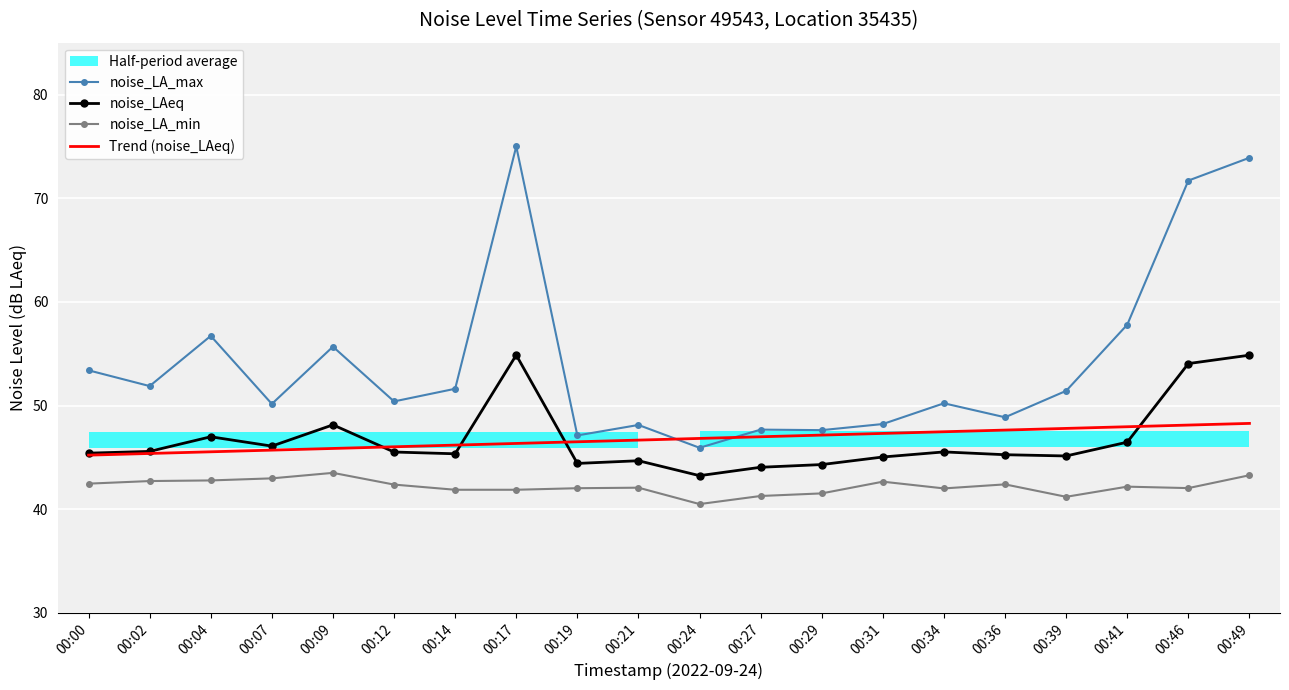

Which category has the highest value across all series?

00:17